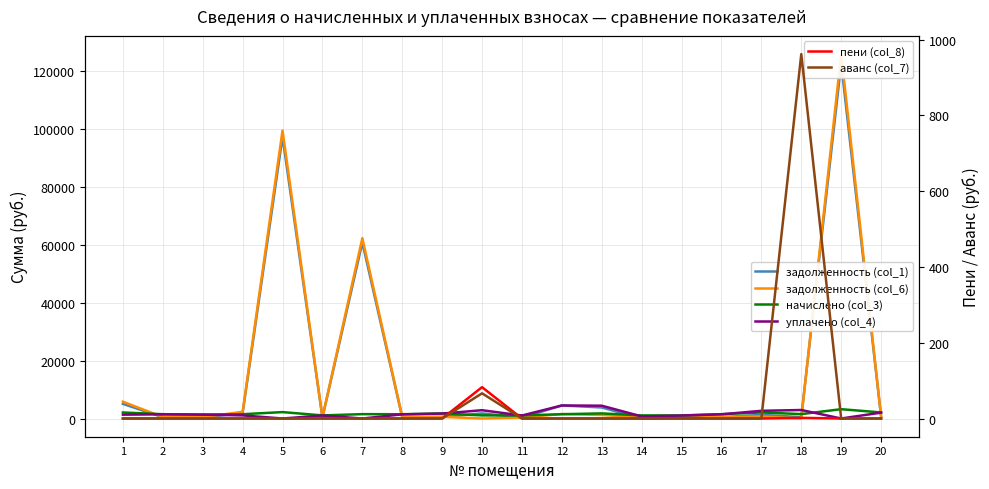

At which category does аванс (col_7) reach its first local peak?

10